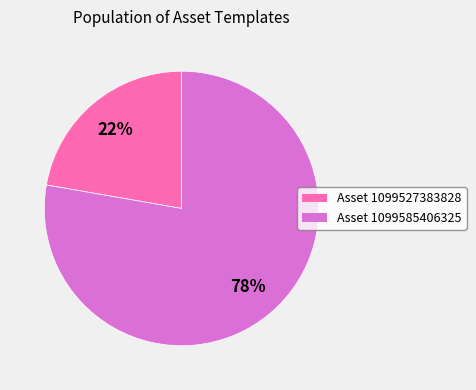

Is there any slice that represents more than half of the pie?

Yes